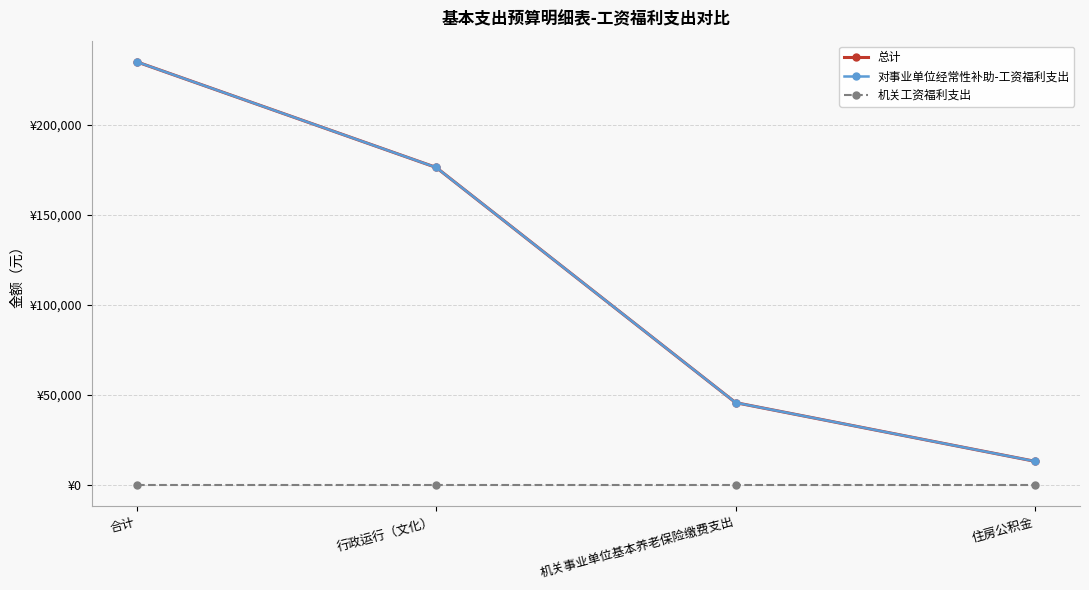

True or false: 总计 and 机关工资福利支出 intersect in this chart.

False